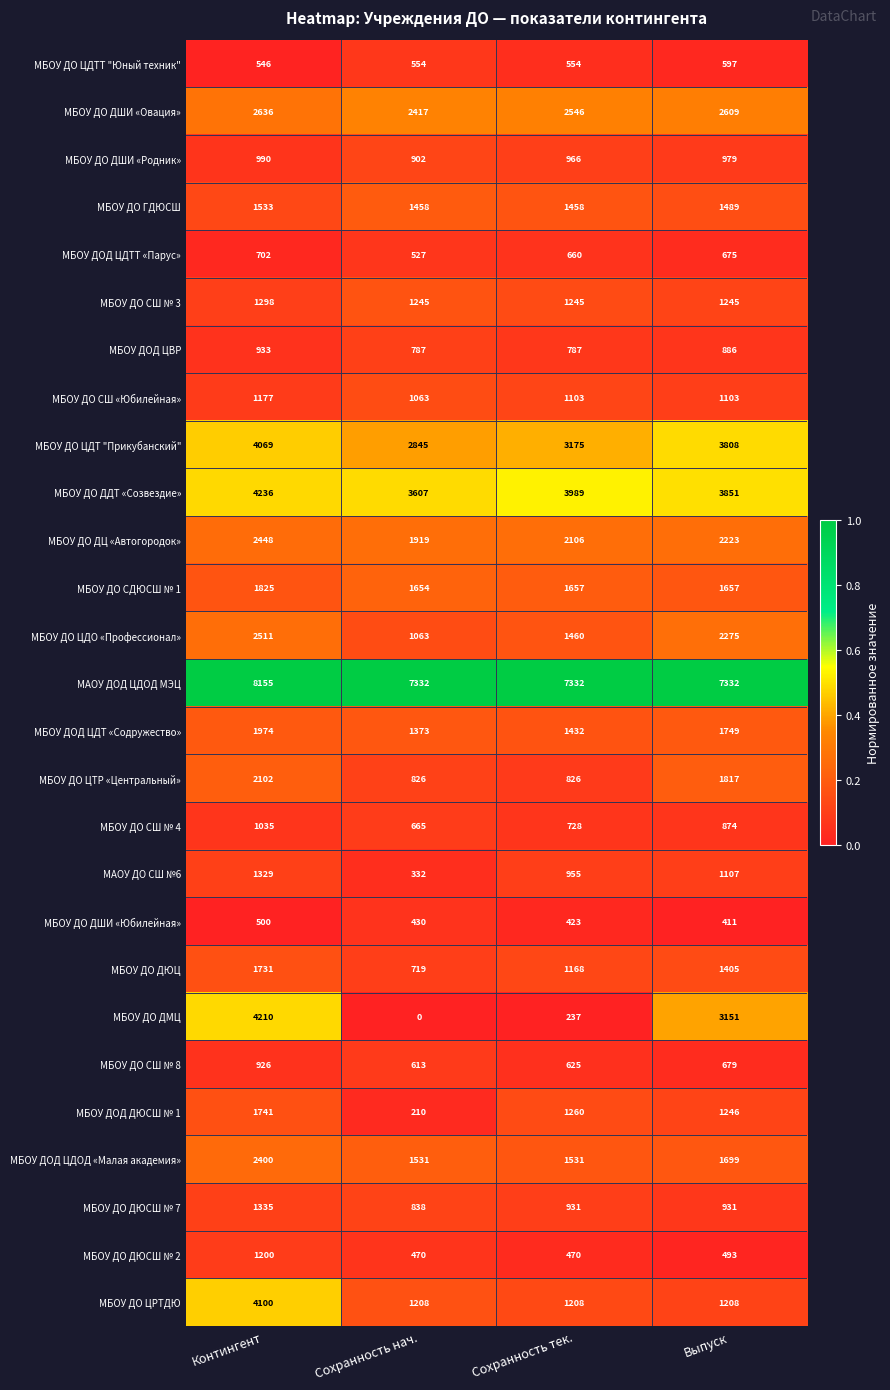

Which series changed the most between Сохранность нач. and Выпуск?

МБОУ ДО ДМЦ